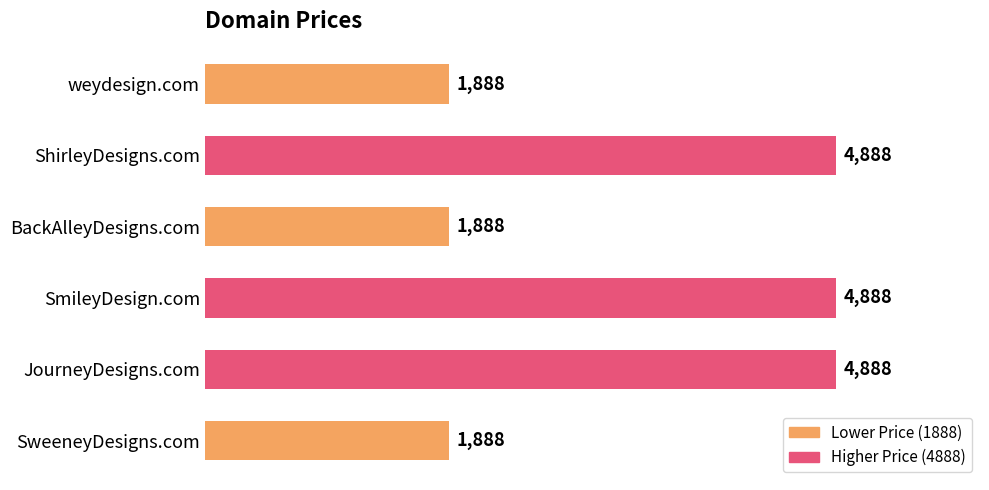

Reading bottom to top, what are all the values shown in this chart?

1888	4888	4888	1888	4888	1888